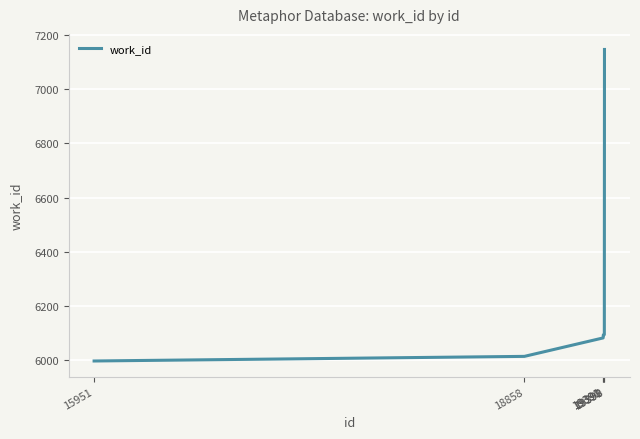

Count the number of categories in the chart.

6